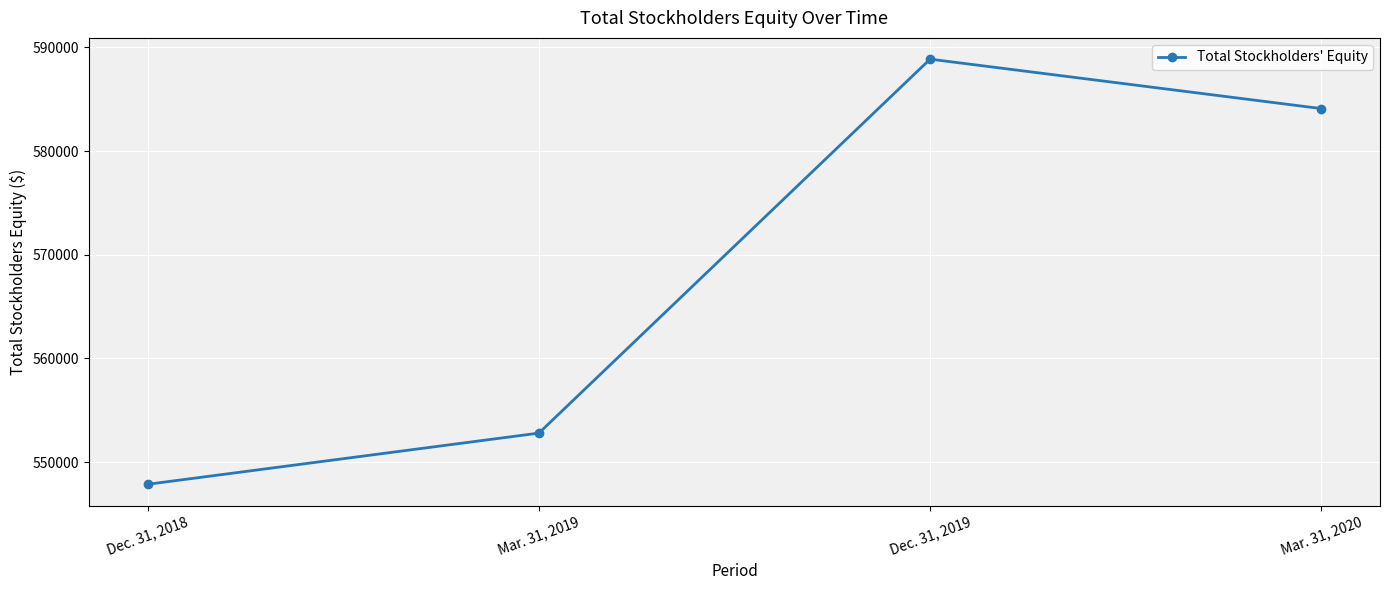

Read the value at Mar. 31, 2019, to the nearest 100.

552800